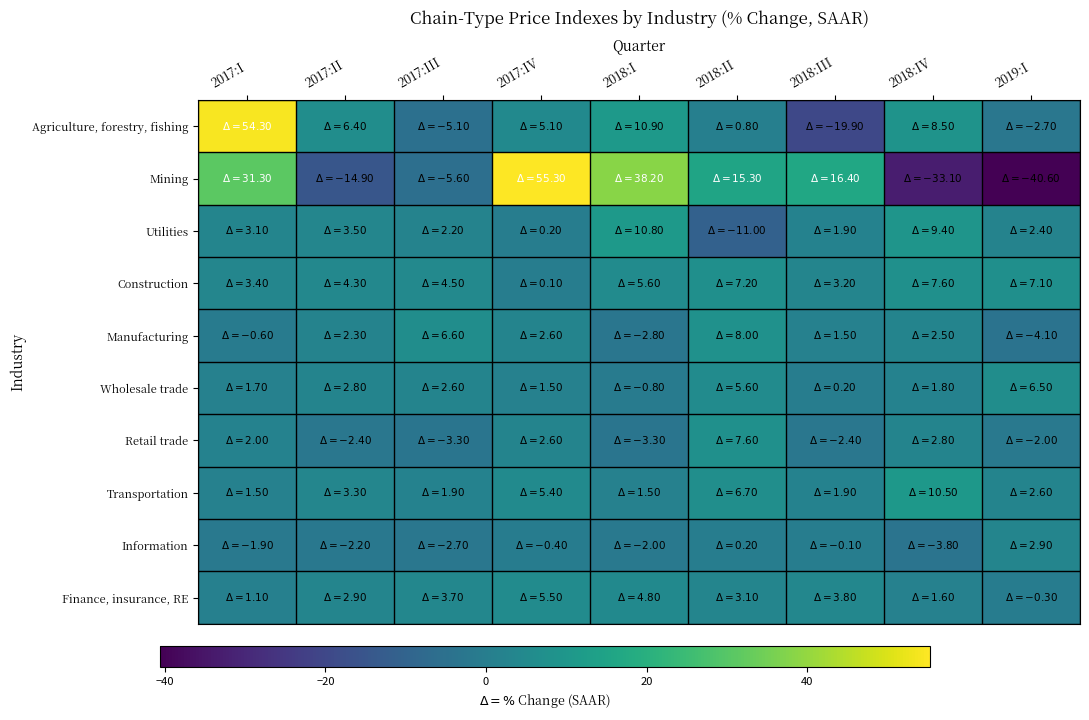

Reading left to right, list all the values displayed in this chart.

Agriculture, forestry, fishing: 2017:I=54.3	2017:II=6.4	2017:III=-5.1	2017:IV=5.1	2018:I=10.9	2018:II=0.8	2018:III=-19.9	2018:IV=8.5	2019:I=-2.7
Mining: 2017:I=31.3	2017:II=-14.9	2017:III=-5.6	2017:IV=55.3	2018:I=38.2	2018:II=15.3	2018:III=16.4	2018:IV=-33.1	2019:I=-40.6
Utilities: 2017:I=3.1	2017:II=3.5	2017:III=2.2	2017:IV=0.2	2018:I=10.8	2018:II=-11.0	2018:III=1.9	2018:IV=9.4	2019:I=2.4
Construction: 2017:I=3.4	2017:II=4.3	2017:III=4.5	2017:IV=0.1	2018:I=5.6	2018:II=7.2	2018:III=3.2	2018:IV=7.6	2019:I=7.1
Manufacturing: 2017:I=-0.6	2017:II=2.3	2017:III=6.6	2017:IV=2.6	2018:I=-2.8	2018:II=8.0	2018:III=1.5	2018:IV=2.5	2019:I=-4.1
Wholesale trade: 2017:I=1.7	2017:II=2.8	2017:III=2.6	2017:IV=1.5	2018:I=-0.8	2018:II=5.6	2018:III=0.2	2018:IV=1.8	2019:I=6.5
Retail trade: 2017:I=2.0	2017:II=-2.4	2017:III=-3.3	2017:IV=2.6	2018:I=-3.3	2018:II=7.6	2018:III=-2.4	2018:IV=2.8	2019:I=-2.0
Transportation: 2017:I=1.5	2017:II=3.3	2017:III=1.9	2017:IV=5.4	2018:I=1.5	2018:II=6.7	2018:III=1.9	2018:IV=10.5	2019:I=2.6
Information: 2017:I=-1.9	2017:II=-2.2	2017:III=-2.7	2017:IV=-0.4	2018:I=-2.0	2018:II=0.2	2018:III=-0.1	2018:IV=-3.8	2019:I=2.9
Finance, insurance, RE: 2017:I=1.1	2017:II=2.9	2017:III=3.7	2017:IV=5.5	2018:I=4.8	2018:II=3.1	2018:III=3.8	2018:IV=1.6	2019:I=-0.3